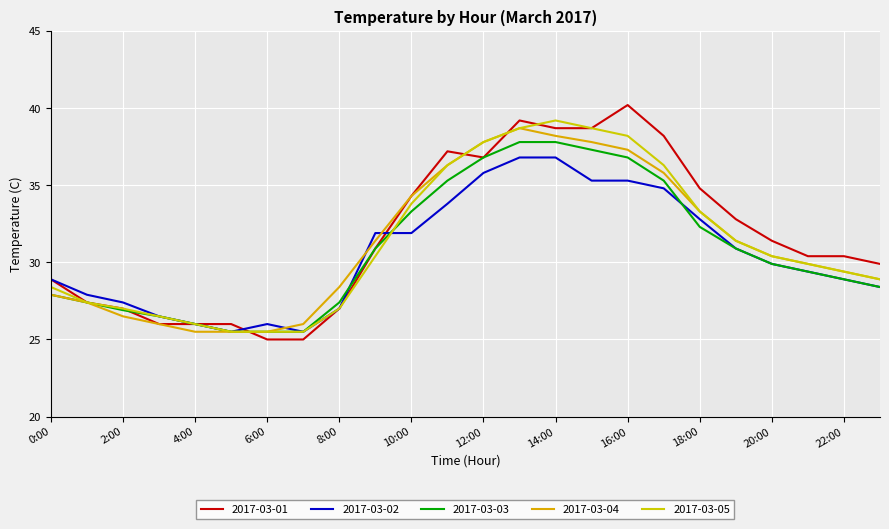

Which series has the largest range (max minus min)?

2017-03-01